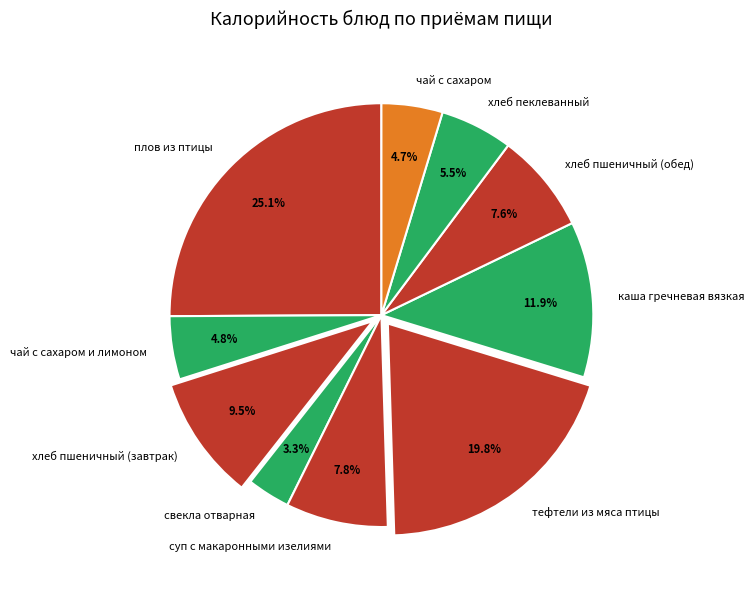

How many segments does this pie chart have?

10